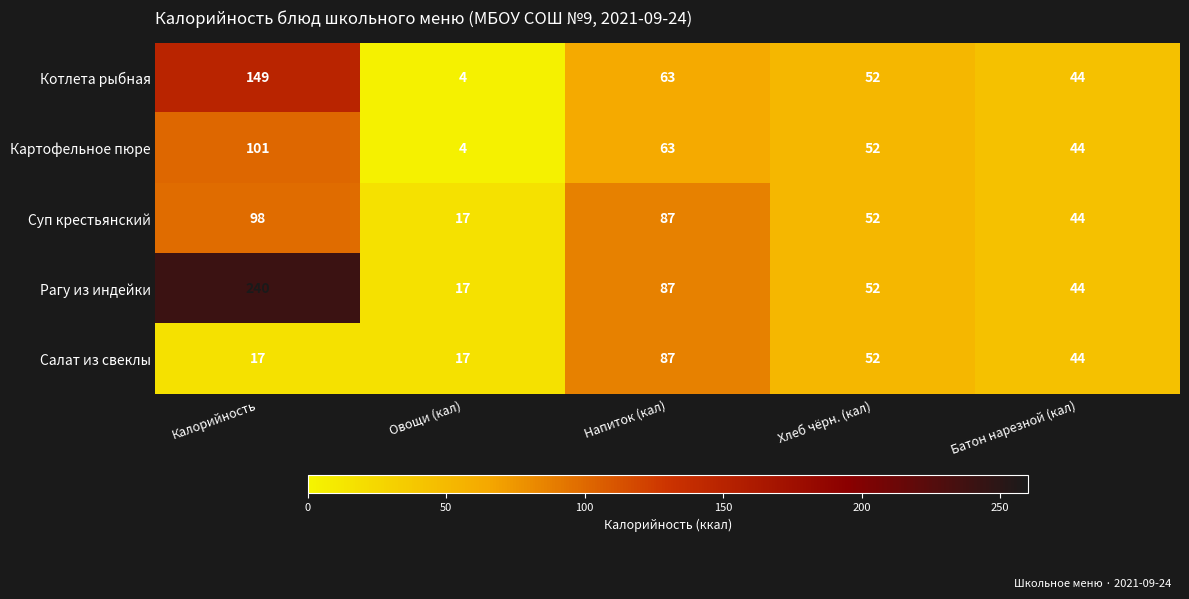

How many categories are shown in the chart?

5